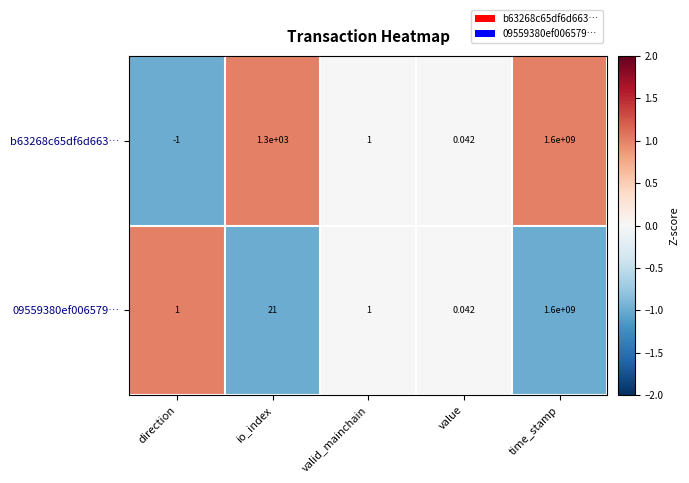

Is the value of b63268c65df6d663… at valid_mainchain greater than the value of 09559380ef006579… at io_index?

No